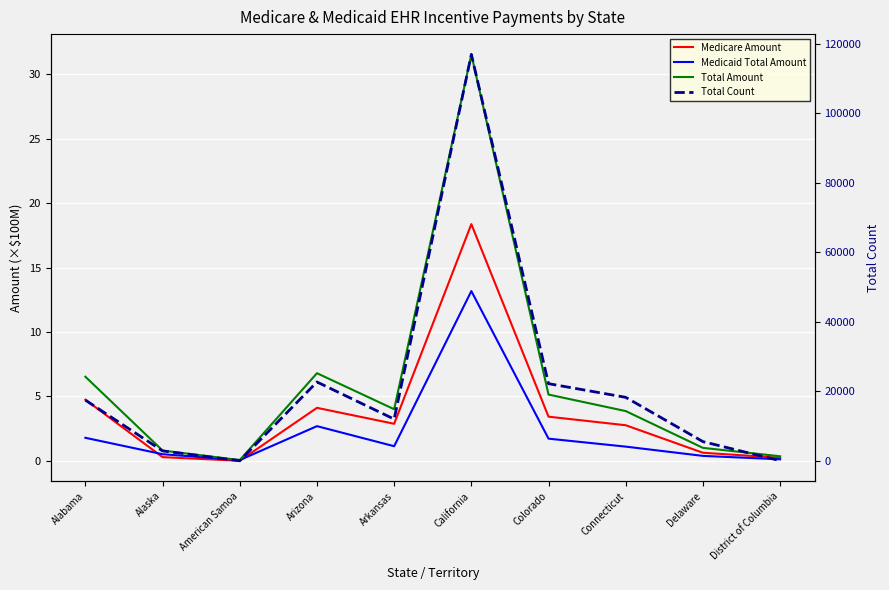

True or false: Medicare Amount and Total Count intersect in this chart.

False